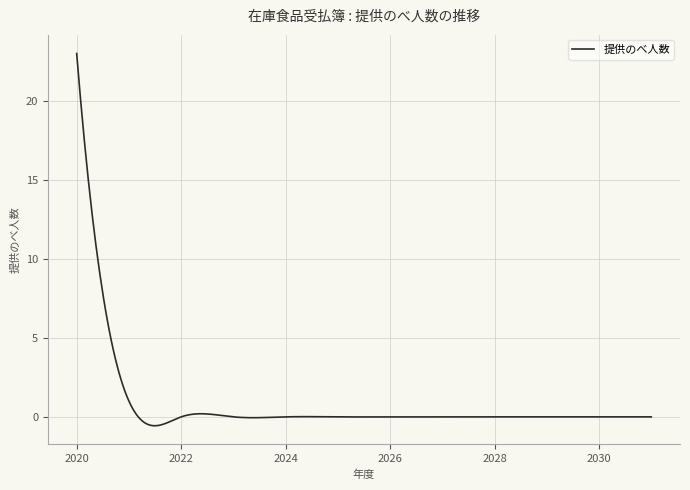

What is the greatest value displayed?

23.0